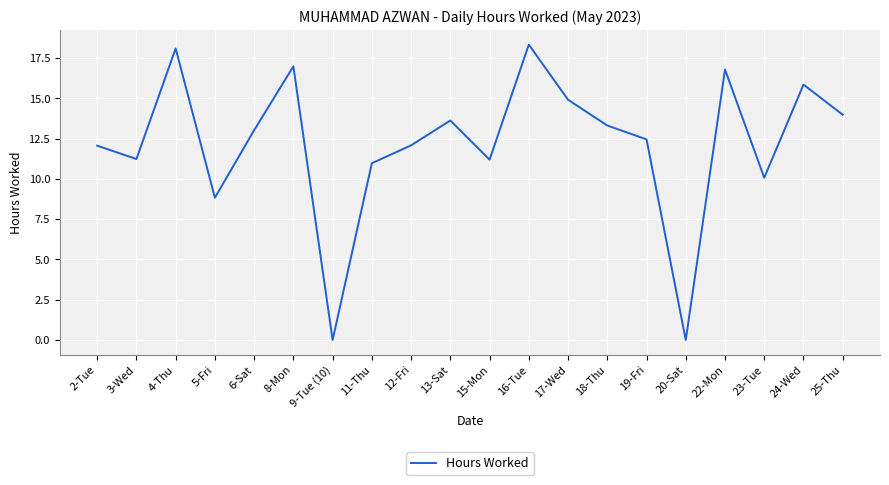

What is the average value?

12.2